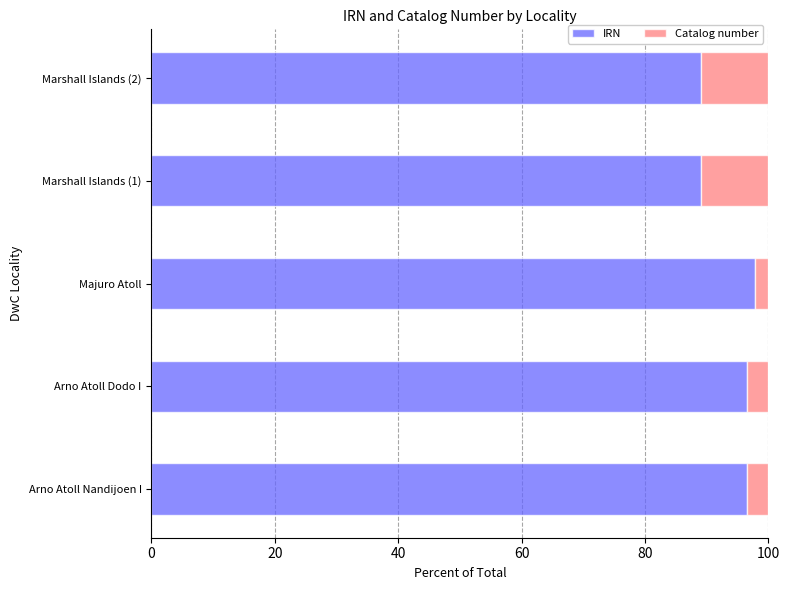

What is the total value across all series at Arno Atoll Dodo I?

100.0